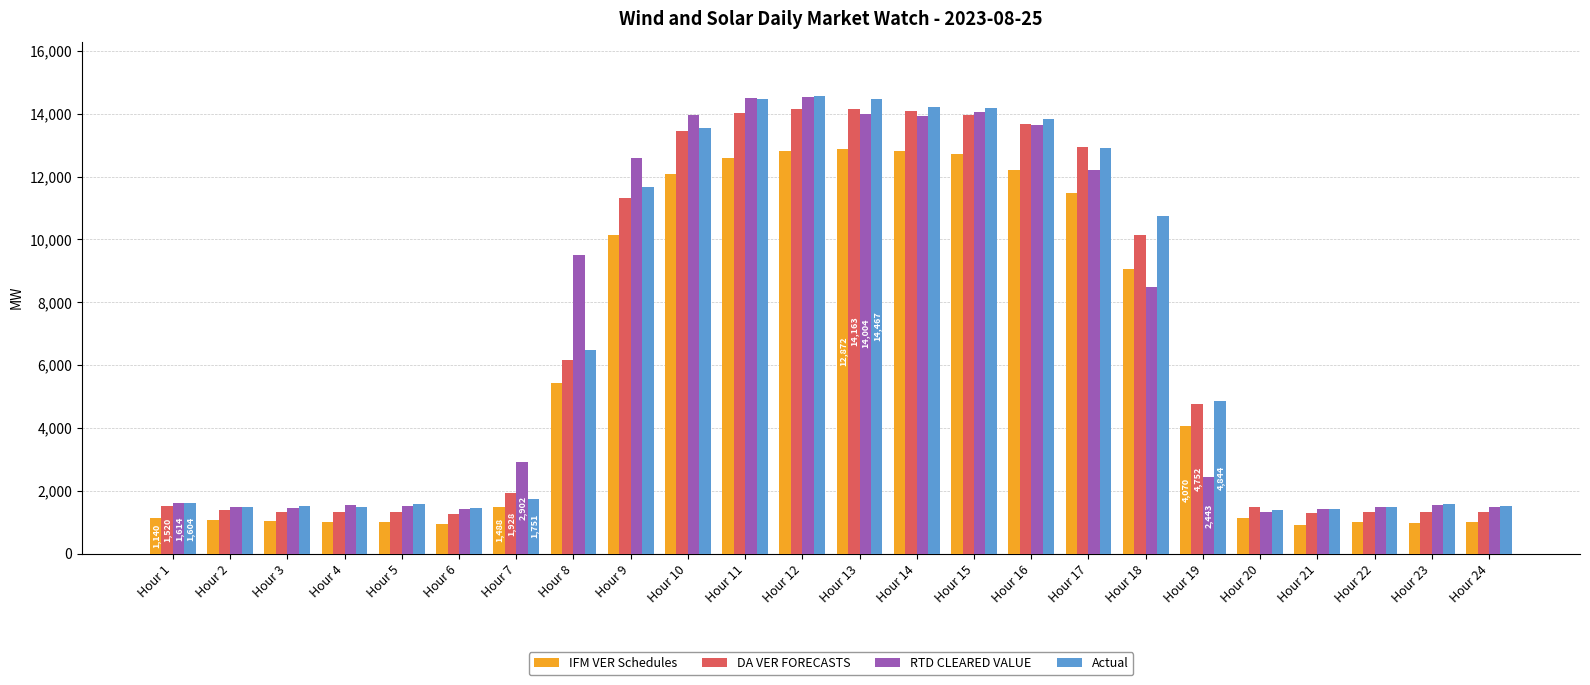

What is the maximum value for DA VER FORECASTS?

14163.0